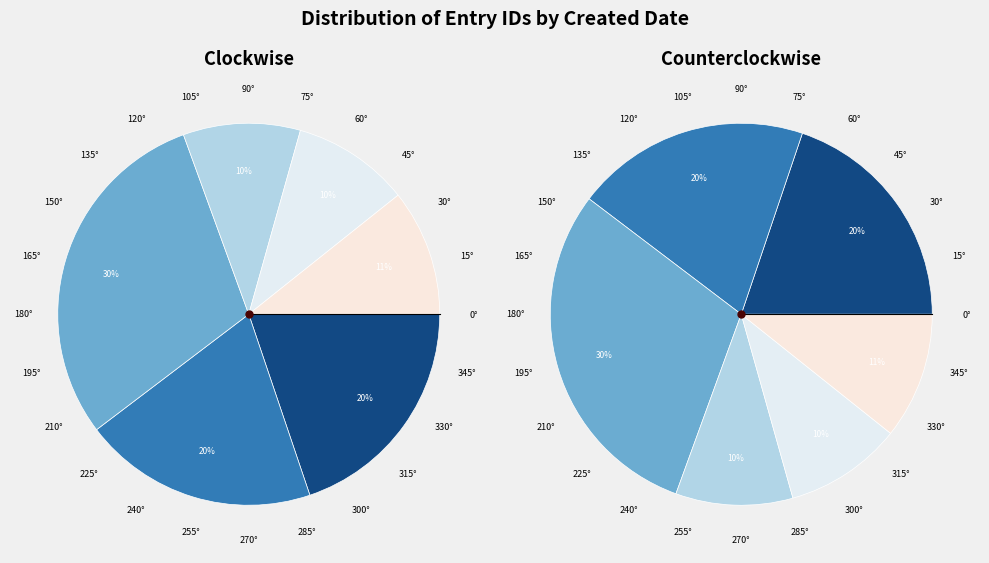

To the nearest percent, what percentage of the pie is 2005-06-10?

10%